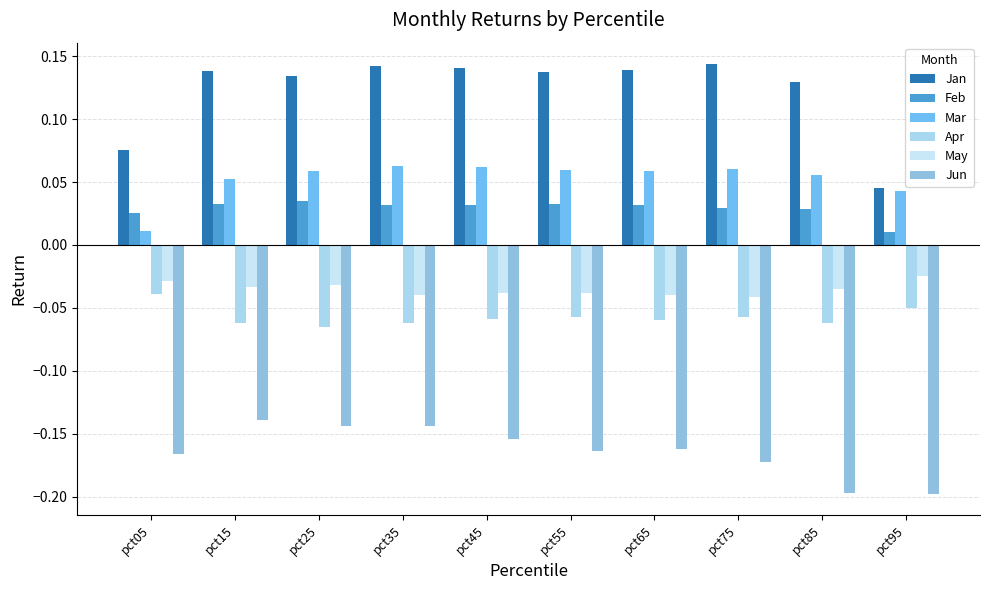

At pct65, list the series in order from largest to smallest.

Jan, Mar, Feb, May, Apr, Jun